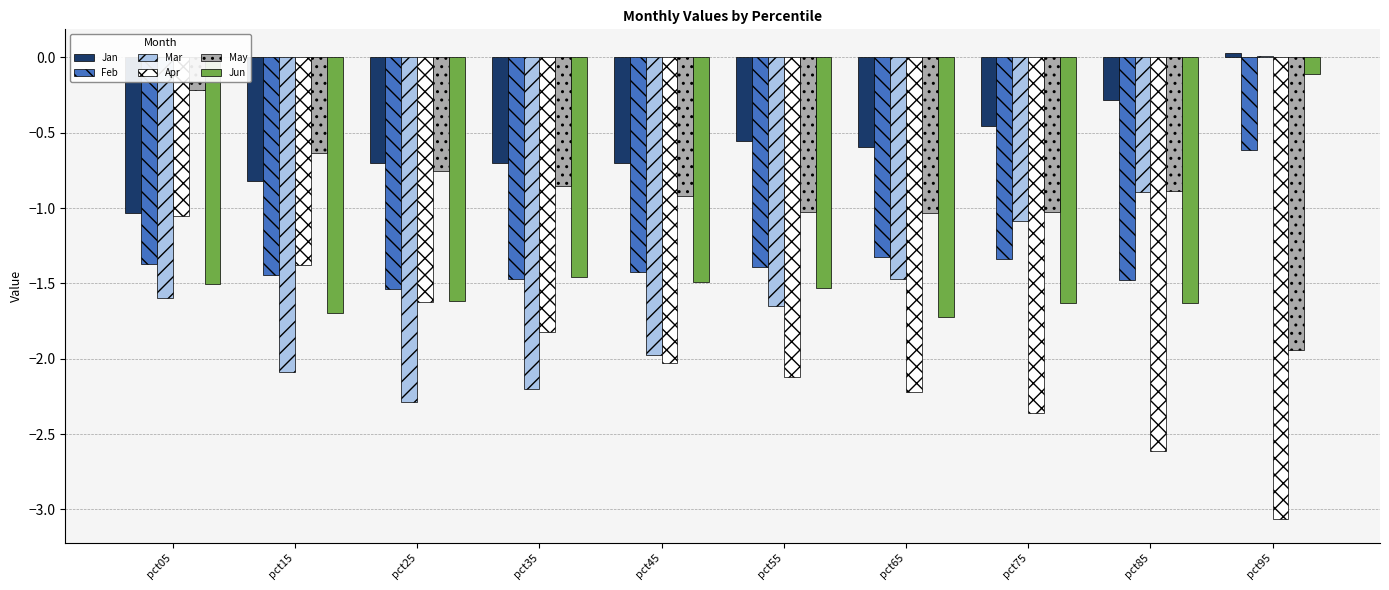

What is the difference between the Apr values at pct75 and pct95?

0.7